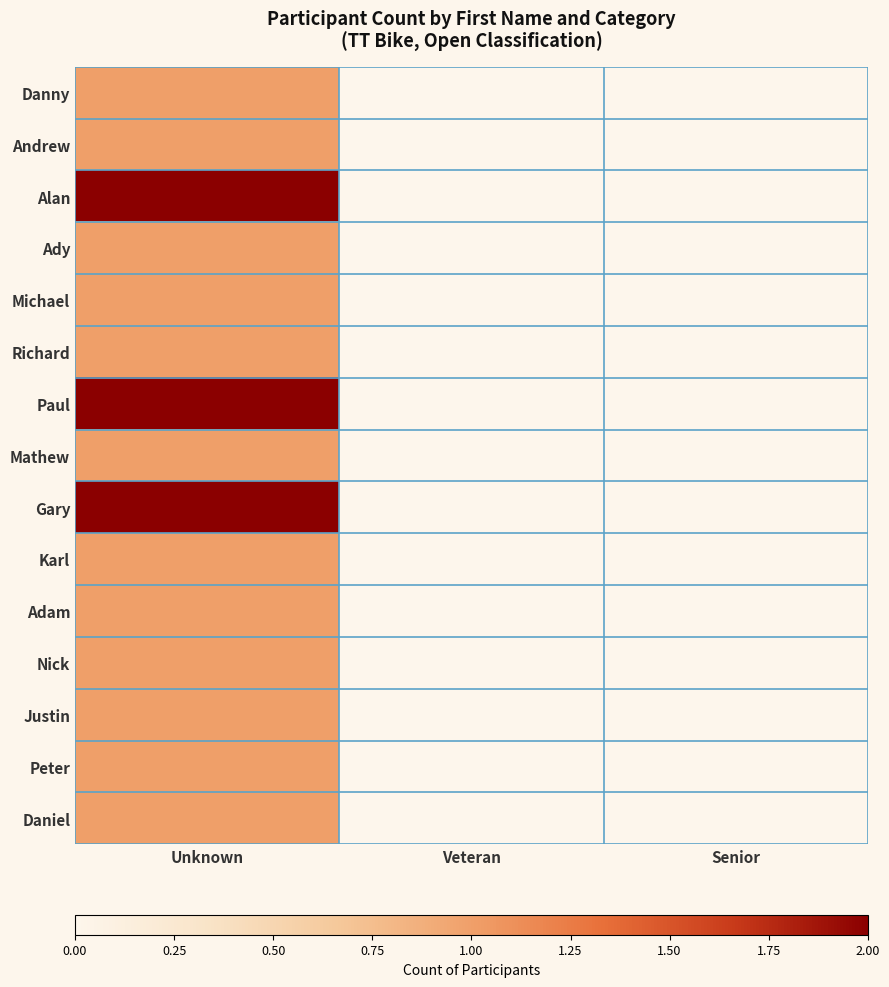

Reading left to right, list all the values displayed in this chart.

Danny: Unknown=1	Veteran=0	Senior=0
Andrew: Unknown=1	Veteran=0	Senior=0
Alan: Unknown=3	Veteran=0	Senior=0
Ady: Unknown=1	Veteran=0	Senior=0
Michael: Unknown=1	Veteran=0	Senior=0
Richard: Unknown=1	Veteran=0	Senior=0
Paul: Unknown=2	Veteran=0	Senior=0
Mathew: Unknown=1	Veteran=0	Senior=0
Gary: Unknown=2	Veteran=0	Senior=0
Karl: Unknown=1	Veteran=0	Senior=0
Adam: Unknown=1	Veteran=0	Senior=0
Nick: Unknown=1	Veteran=0	Senior=0
Justin: Unknown=1	Veteran=0	Senior=0
Peter: Unknown=1	Veteran=0	Senior=0
Daniel: Unknown=1	Veteran=0	Senior=0